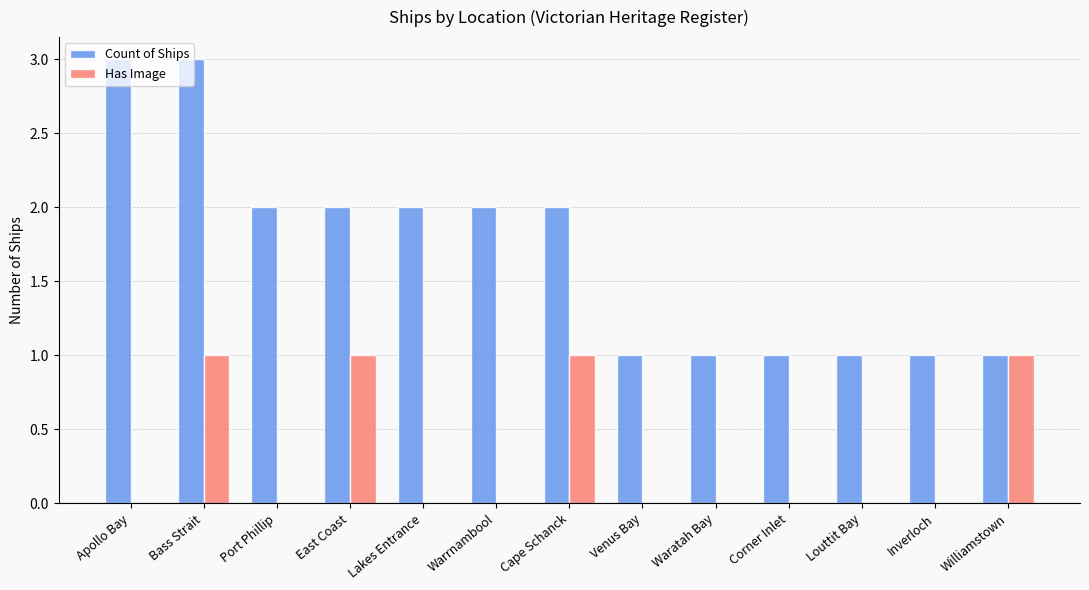

Which series changed the most between Apollo Bay and Williamstown?

Count of Ships